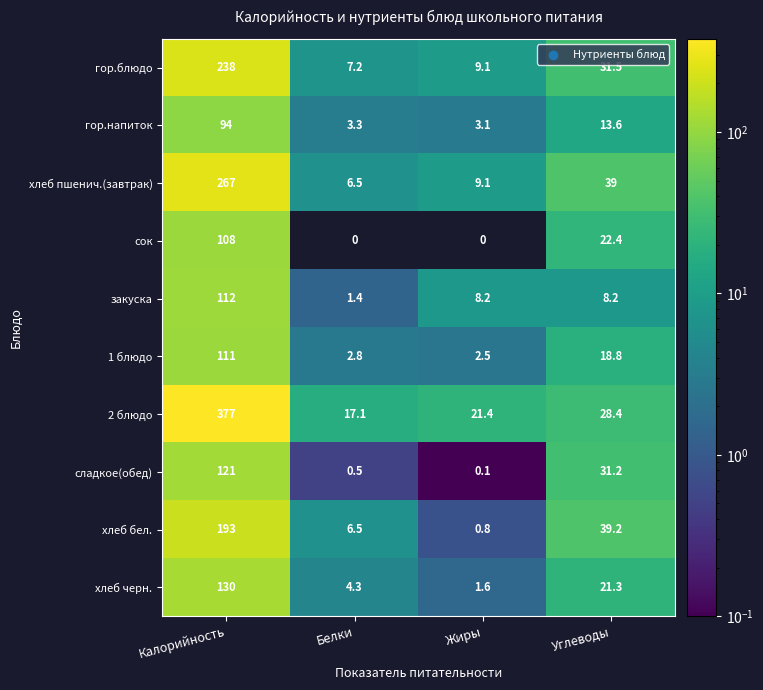

Count the number of data series in this chart.

10